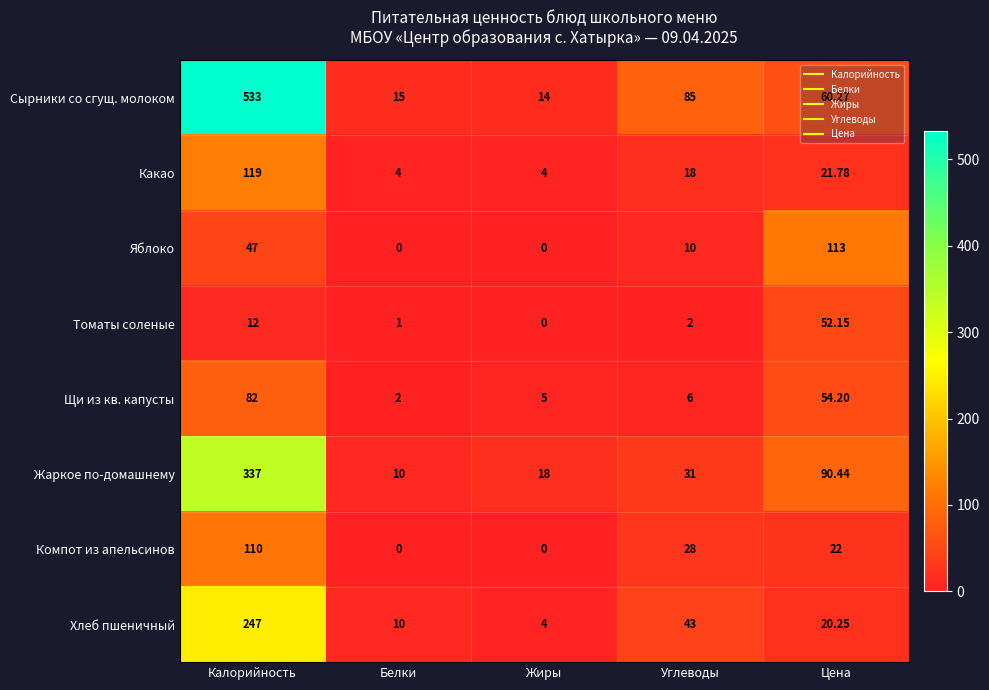

Count the number of categories in the chart.

5